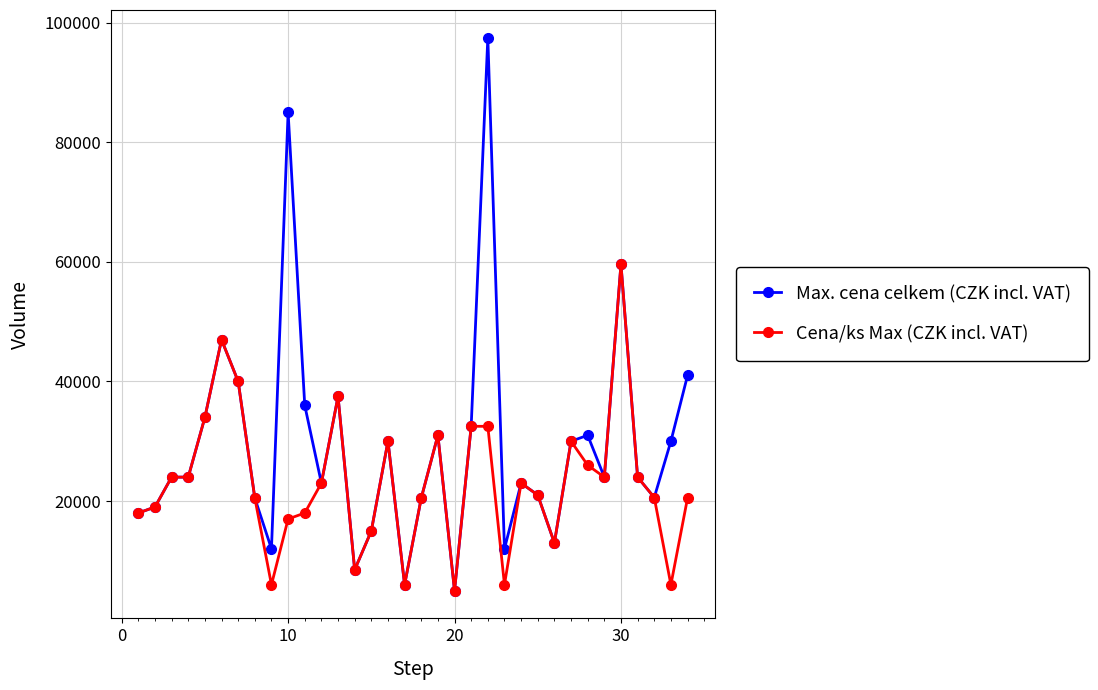

True or false: Cena/ks Max (CZK incl. VAT) has more than 2 points higher than both neighbors.

True